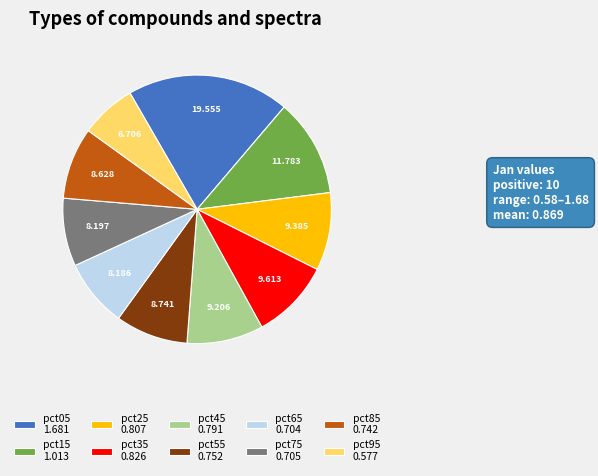

Do pct95 0.577 and pct55 0.752 together represent more than half of the pie?

No